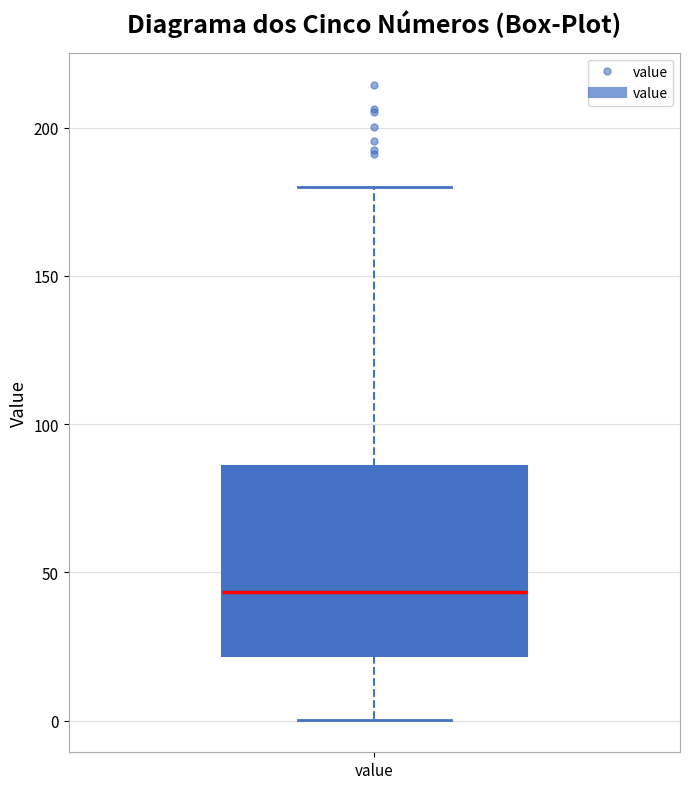

Transcribe this box plot: give where the median line is, the range the box spans, and where the two whiskers end, as read against the y-axis. The values are not printed on the chart, so give them approximately, as read against the axis.

median 45, box 20 to 85, whiskers 0 to 180